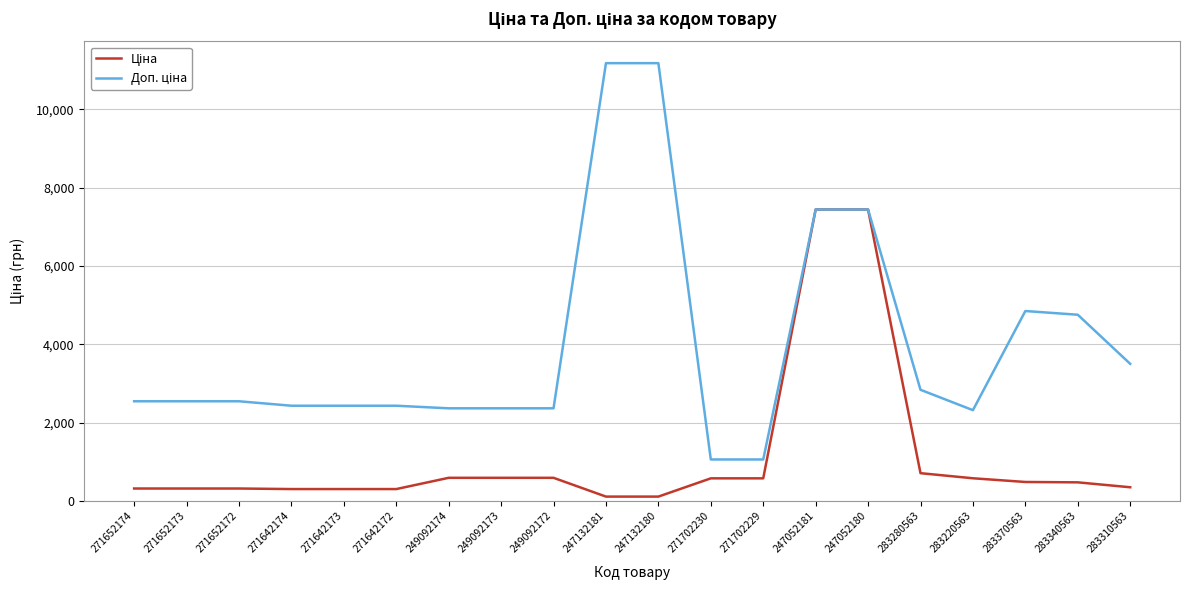

What is the maximum value shown in the chart?

11182.0